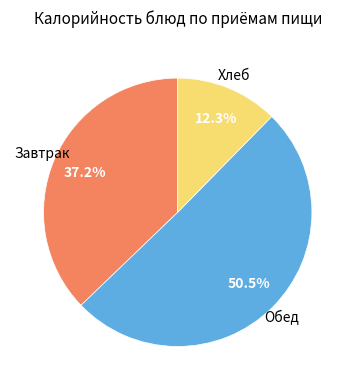

Which slice is the largest?

Обед